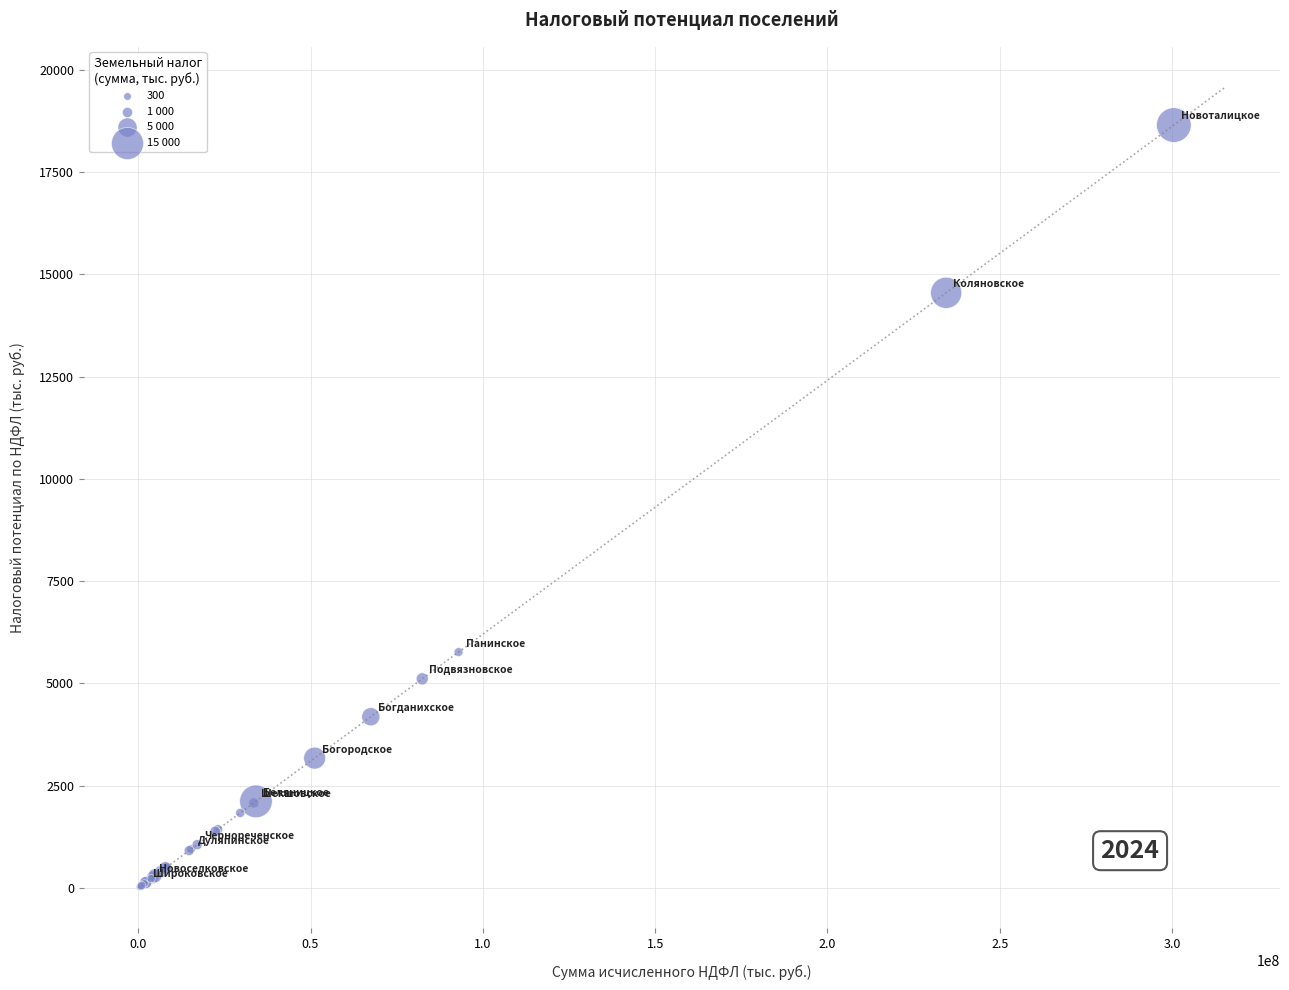

What Y value in the scatter plot is closest to 9332?

5767.7